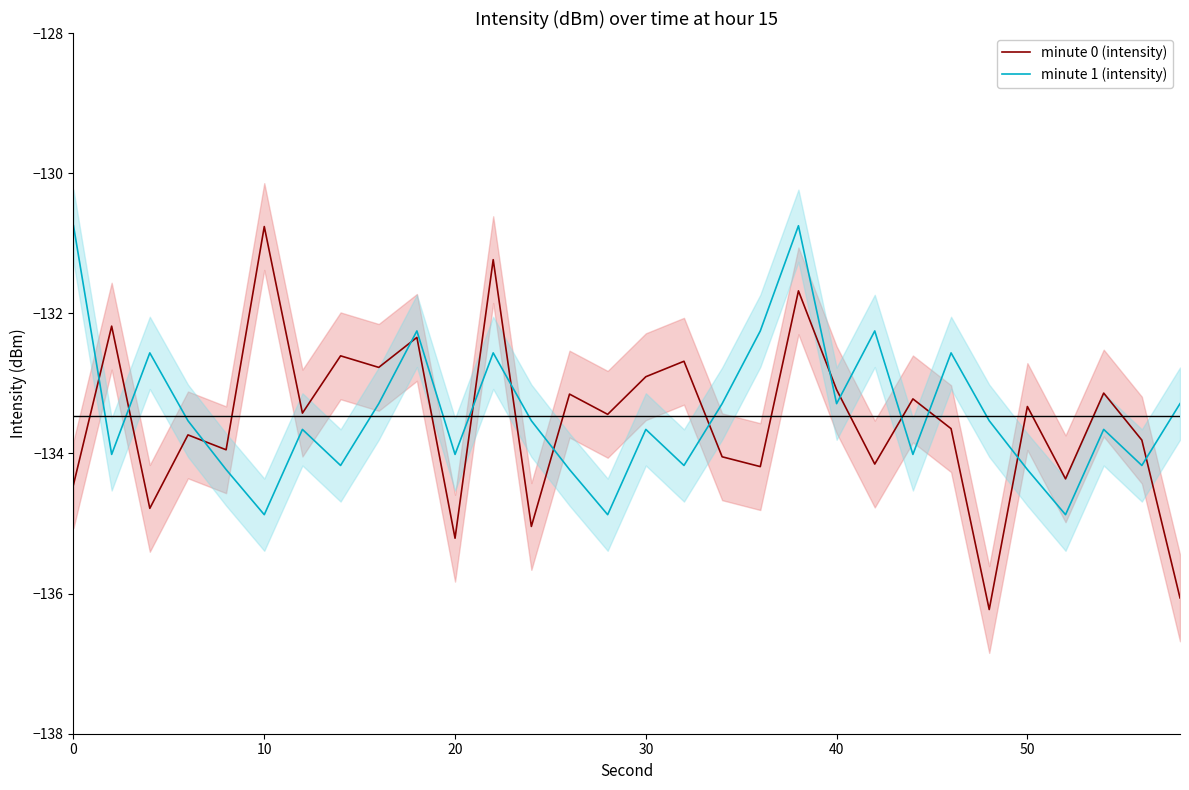

The minute 1 (intensity) series shows -44.2 at 20. True or false?

False